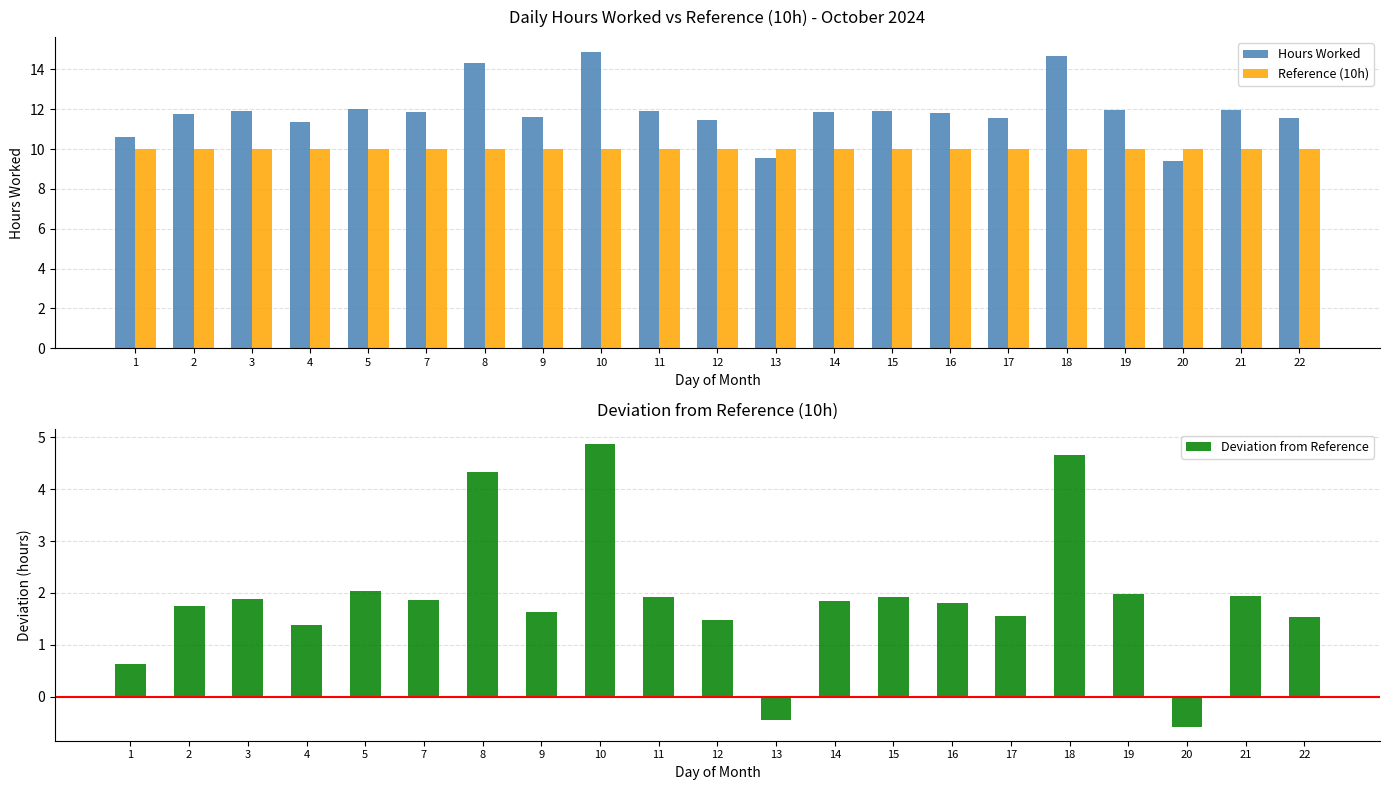

Is it true that Deviation from Reference equals 2.9 at 10?

False